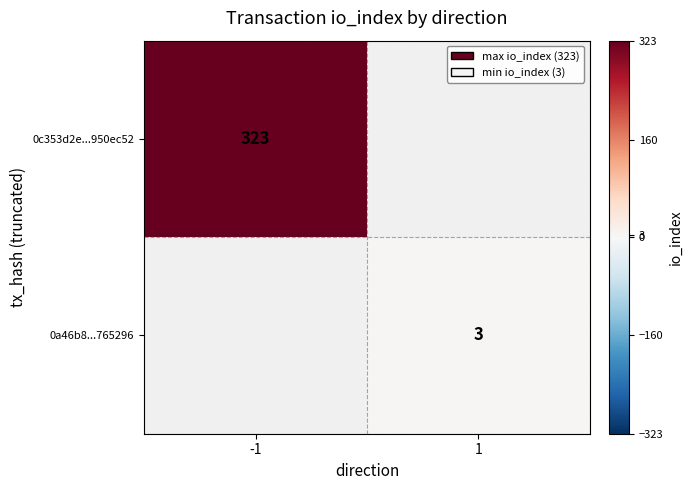

Is the value of 0a46b8...765296 at 1 greater than the value of 0c353d2e...950ec52 at -1?

No